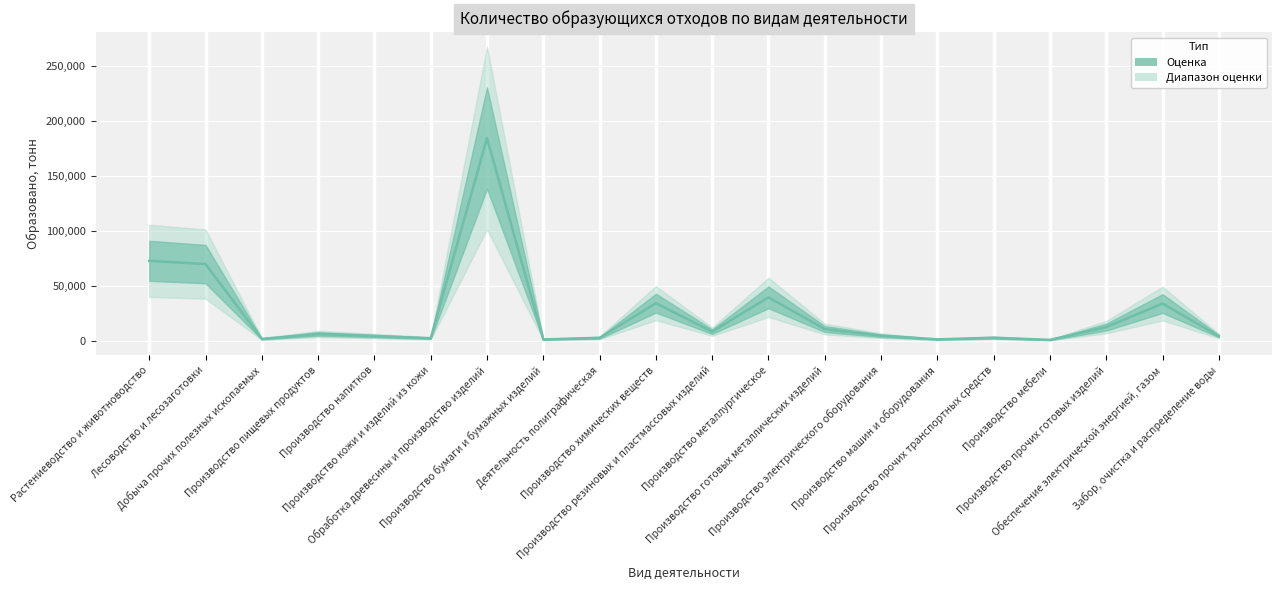

List the labels in order of value, smallest first.

Производство мебели, Производство бумаги и бумажных изделий, Производство машин и оборудования, Добыча прочих полезных ископаемых, Производство кожи и изделий из кожи, Деятельность полиграфическая, Производство прочих транспортных средств, Забор, очистка и распределение воды, Производство напитков, Производство электрического оборудования, Производство пищевых продуктов, Производство резиновых и пластмассовых изделий, Производство готовых металлических изделий, Производство прочих готовых изделий, Обеспечение электрической энергией, газом, Производство химических веществ, Производство металлургическое, Лесоводство и лесозаготовки, Растениеводство и животноводство, Обработка древесины и производство изделий